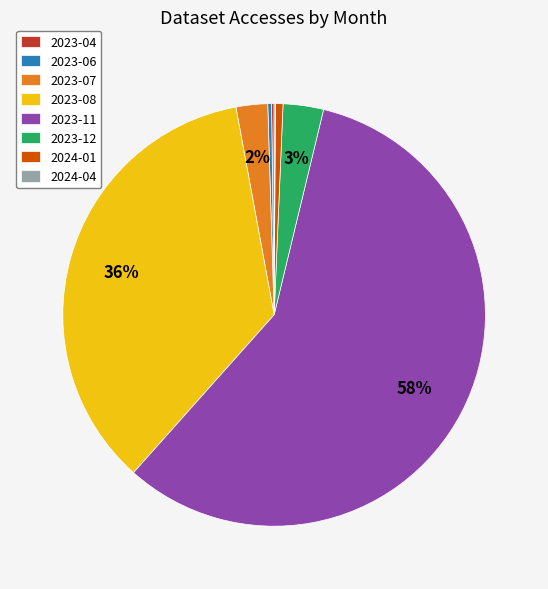

To the nearest percent, what is the difference between the largest and smallest slice percentages?

58%